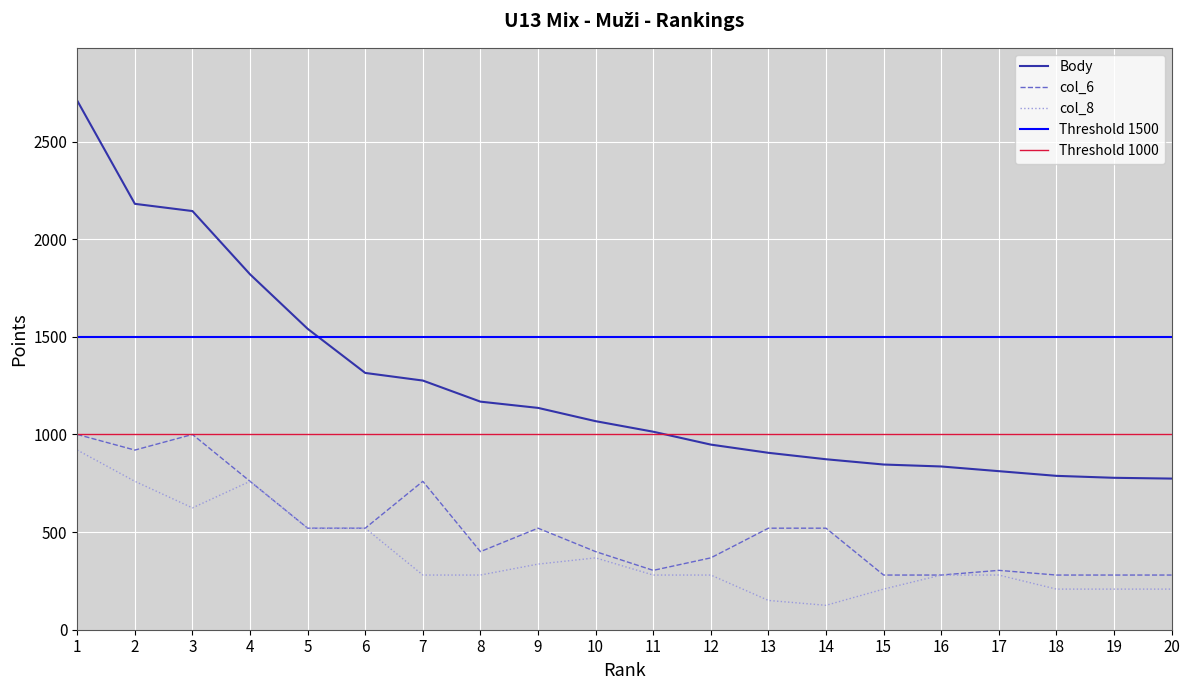

What is the minimum value for col_8?

125